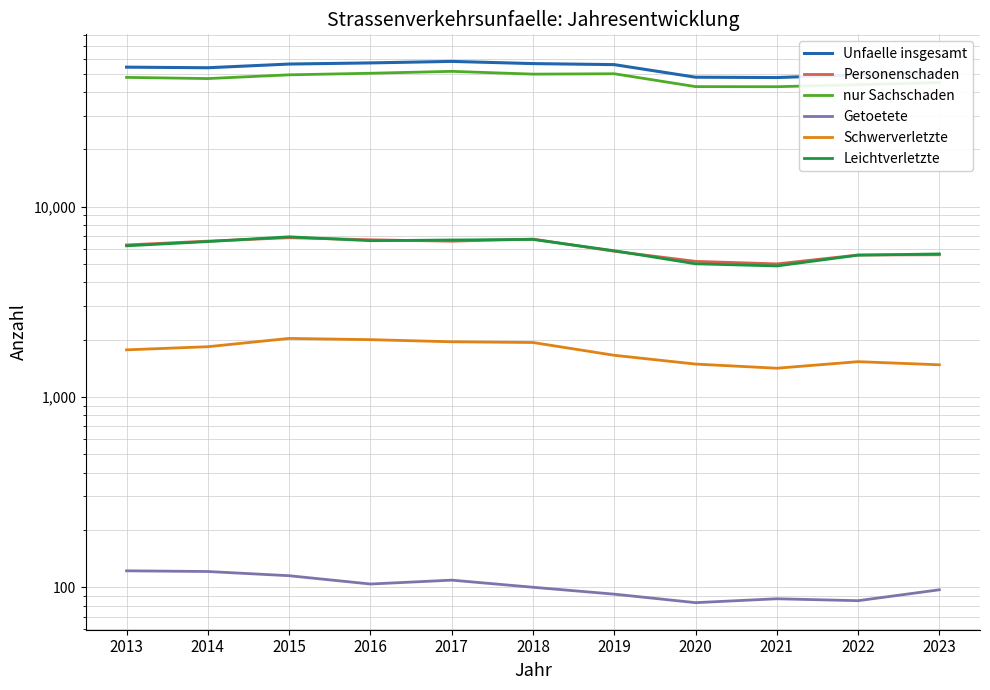

Is it true that Schwerverletzte equals 1489 at 2020?

True